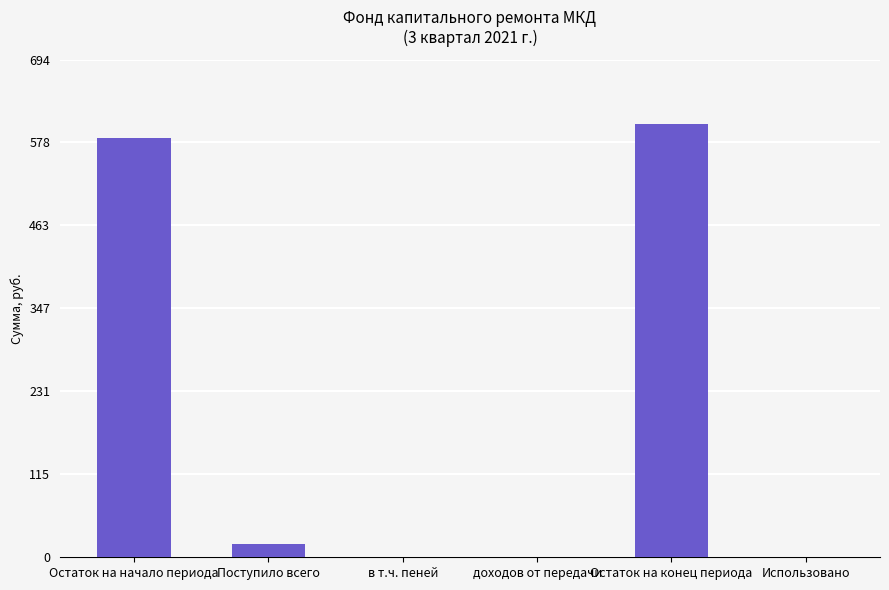

What is the greatest value displayed?

604.0